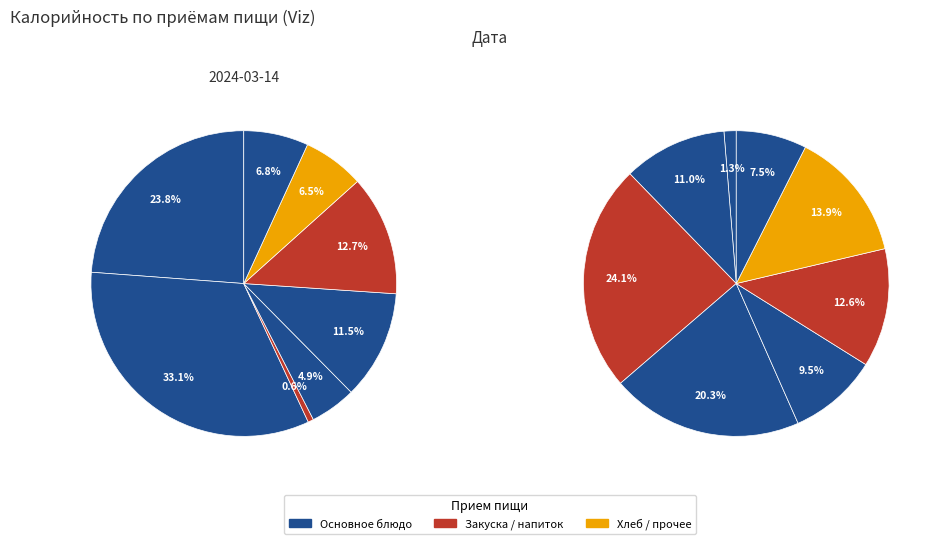

Is it true that 6 is 7% of the pie?

True